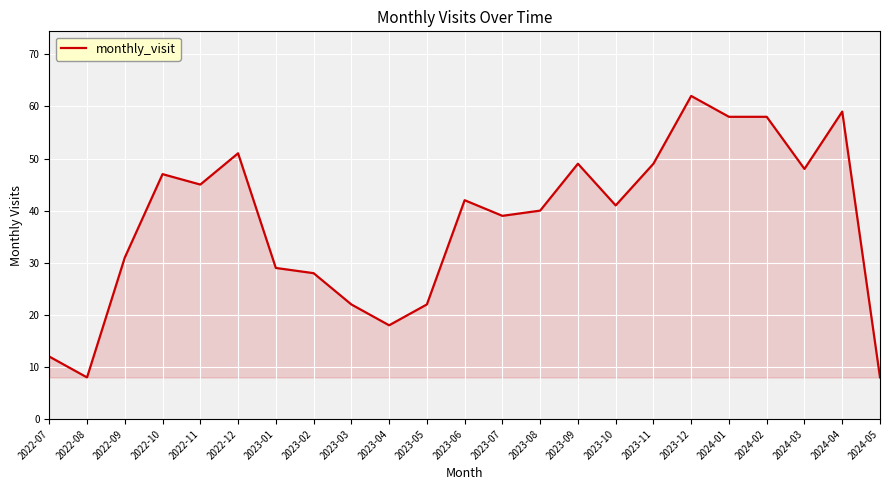

What is the difference between the maximum and minimum values?

54